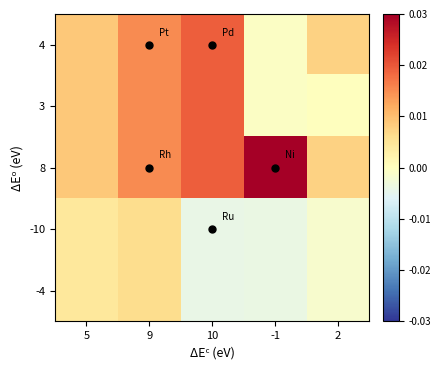

Which category has the lowest value across all series?

10